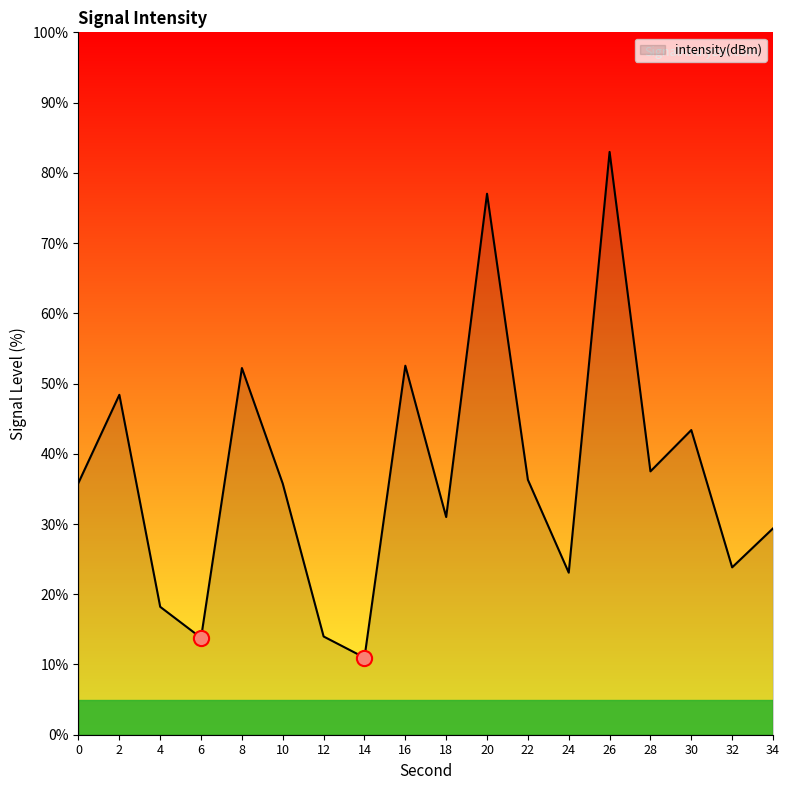

What is the change in value from 16 to 20?

+24.5